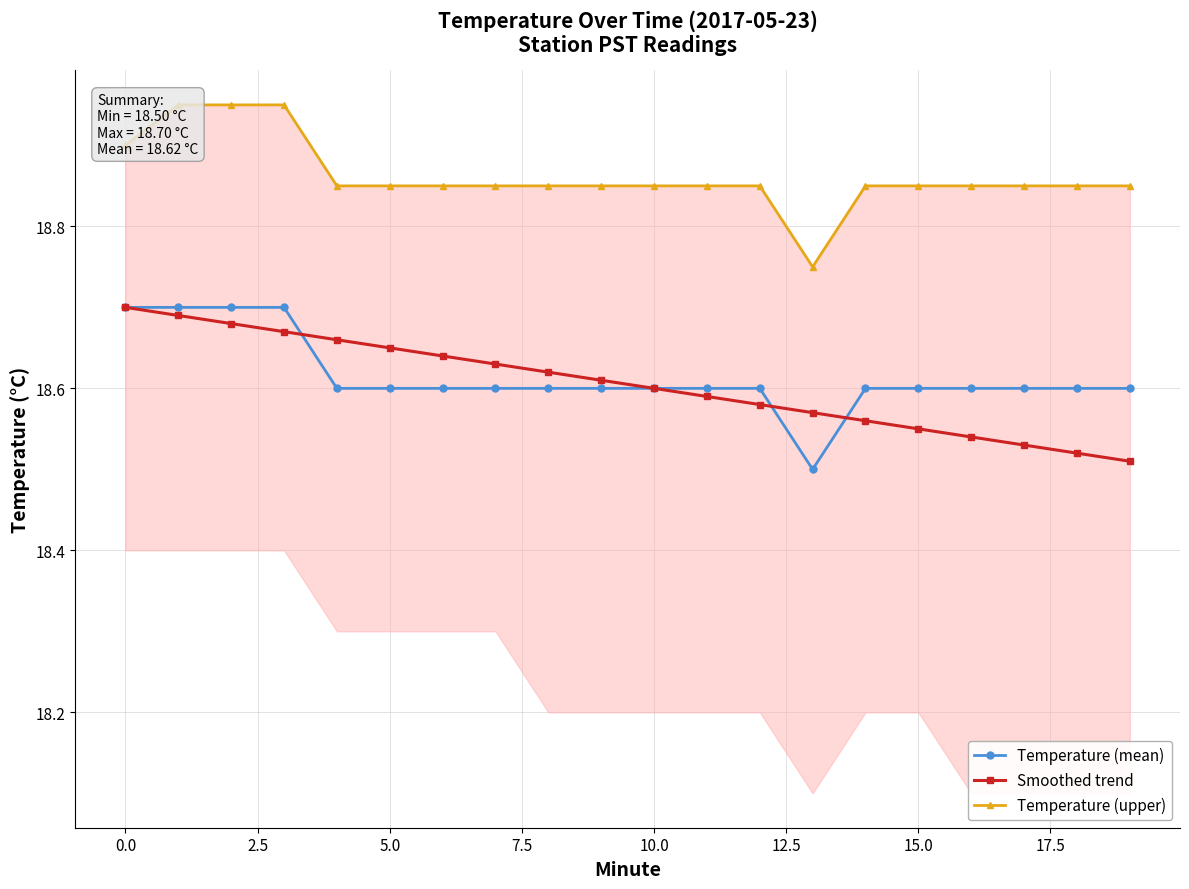

True or false: Temperature (upper) has more than 2 interior local peaks.

False